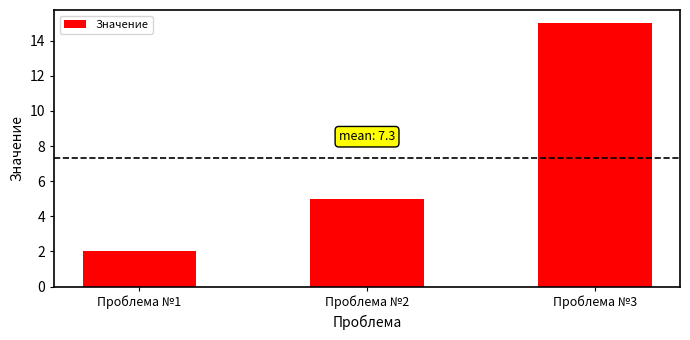

What is the sum of the values at Проблема №2 and Проблема №1?

7